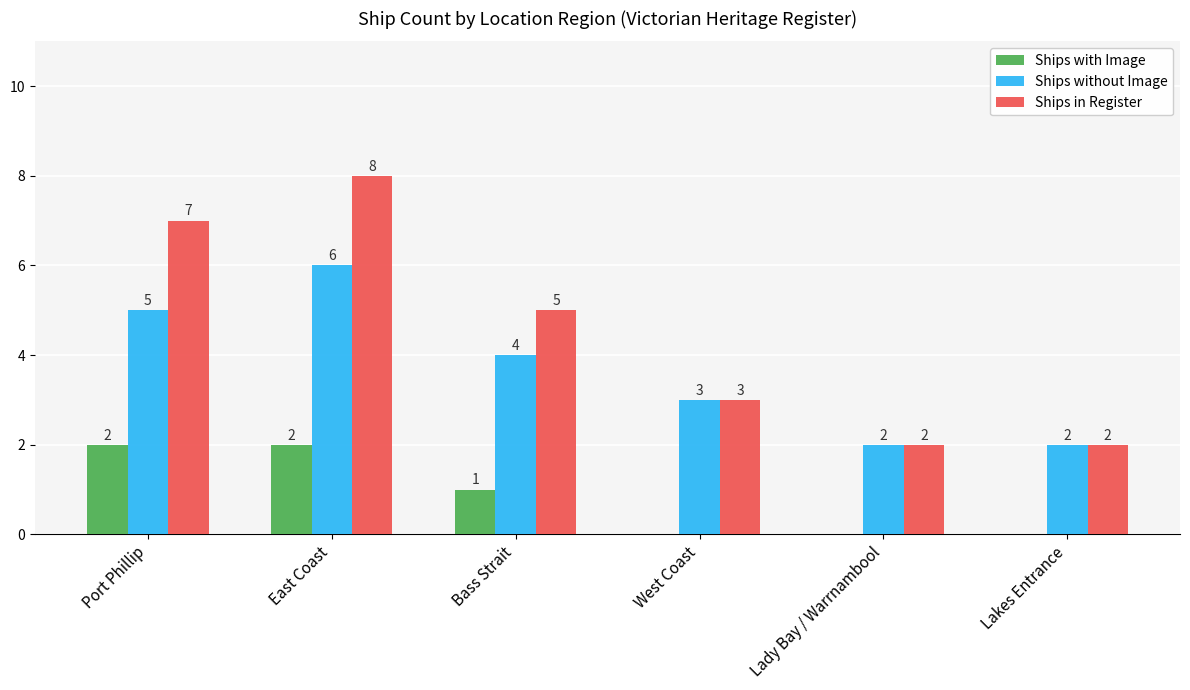

Where is Ships in Register nearest to the value 5?

Bass Strait